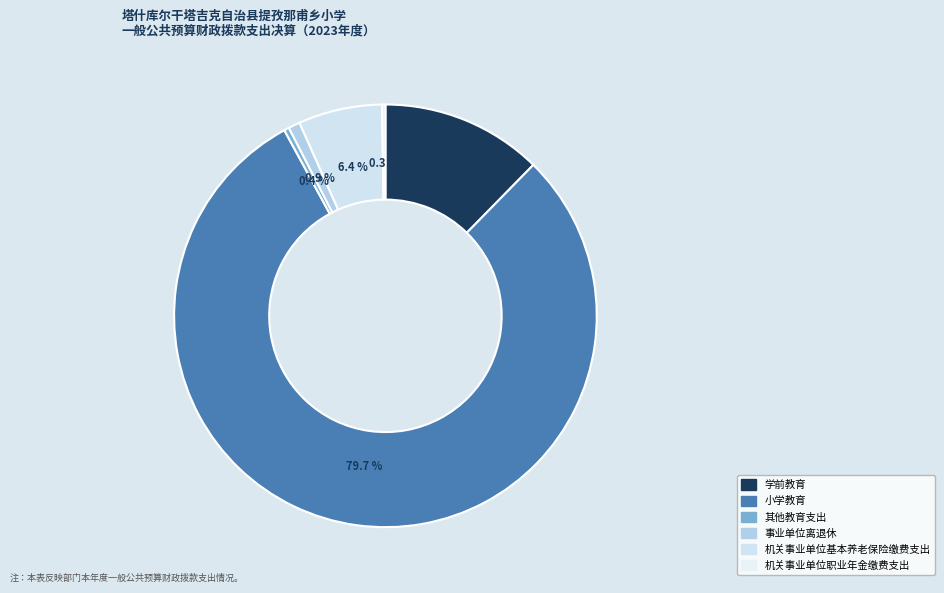

Which slice represents more than half of the pie?

小学教育